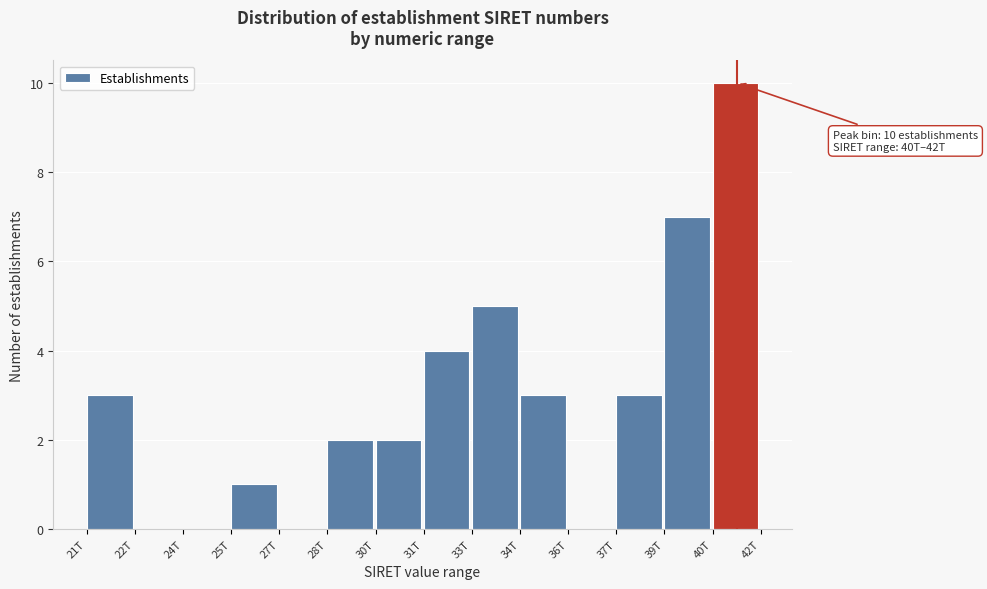

Reading left to right, what are all the values shown in this chart?

21T=3	22T=0	24T=0	25T=1	27T=0	28T=2	30T=2	31T=4	33T=5	34T=3	36T=0	37T=3	39T=7	40T=10